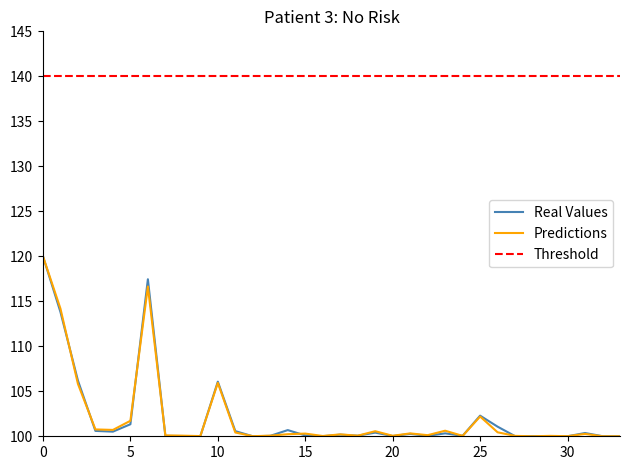

The Real Values series shows 100.1 at 24. True or false?

True